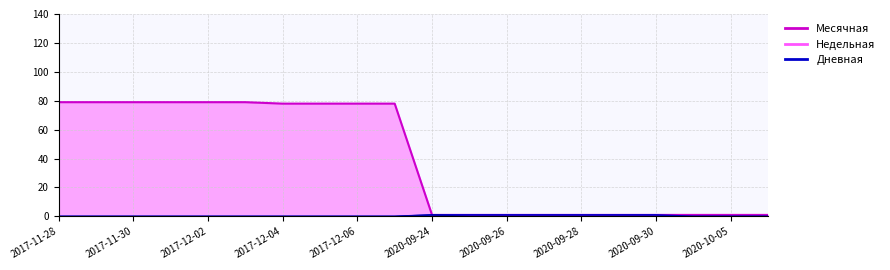

Where does the Месячная line series first go above 78?

2017-11-28